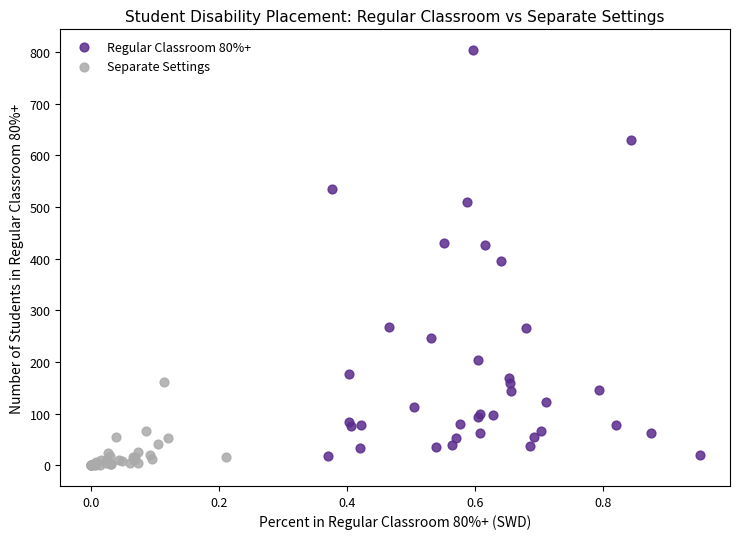

Which series has the widest spread of Y values?

Regular Classroom 80%+